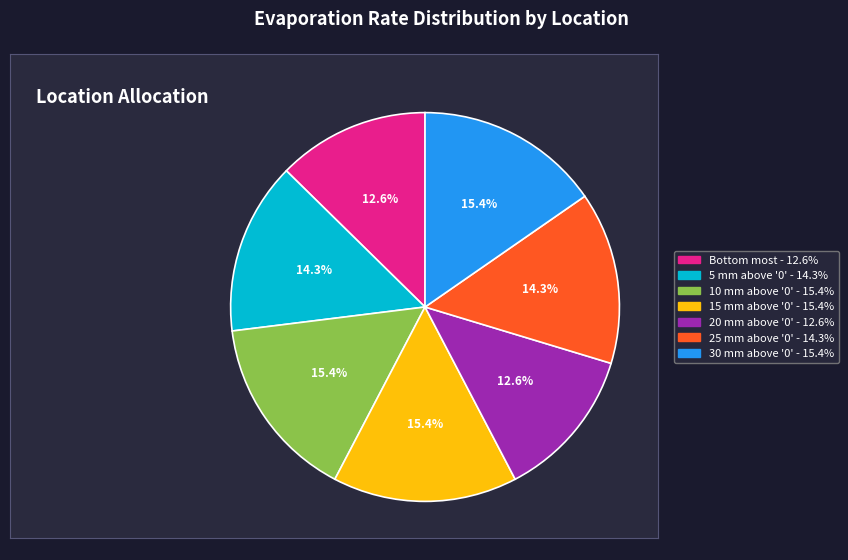

Is it true that 20 mm above '0' is 13% of the pie?

True